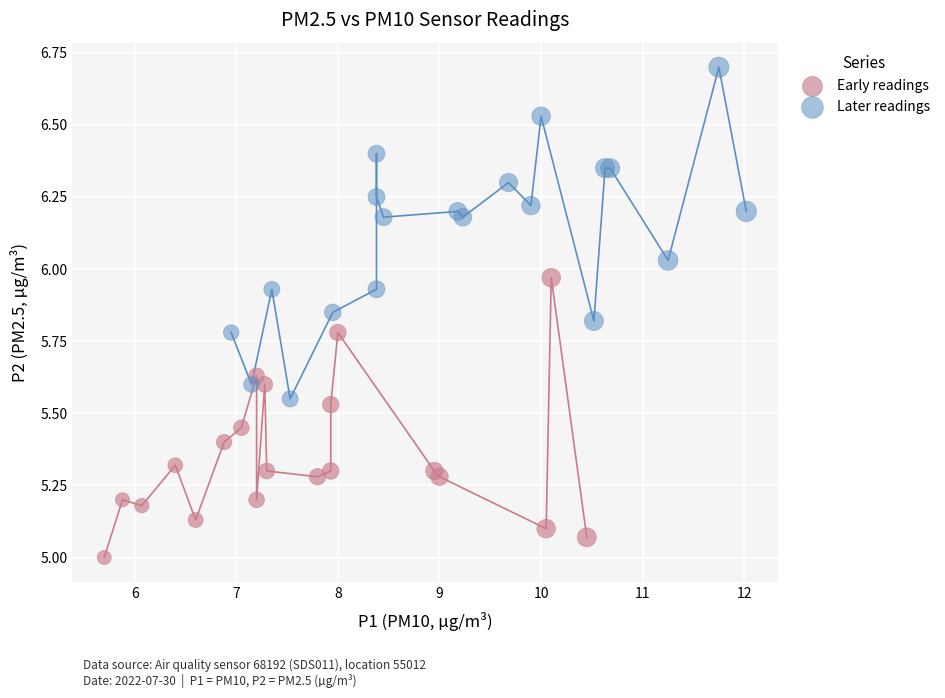

Which series has the widest spread of Y values?

Later readings